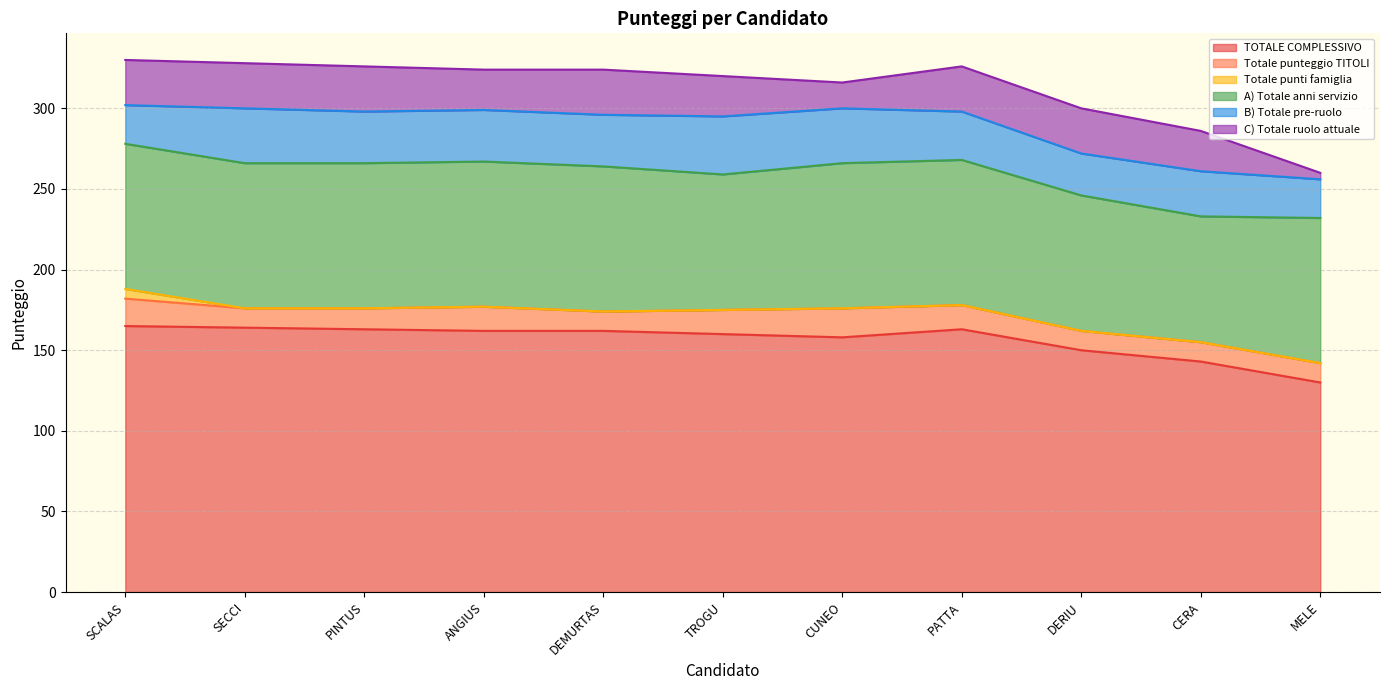

At which label is TOTALE COMPLESSIVO closest to 147?

DERIU Rita